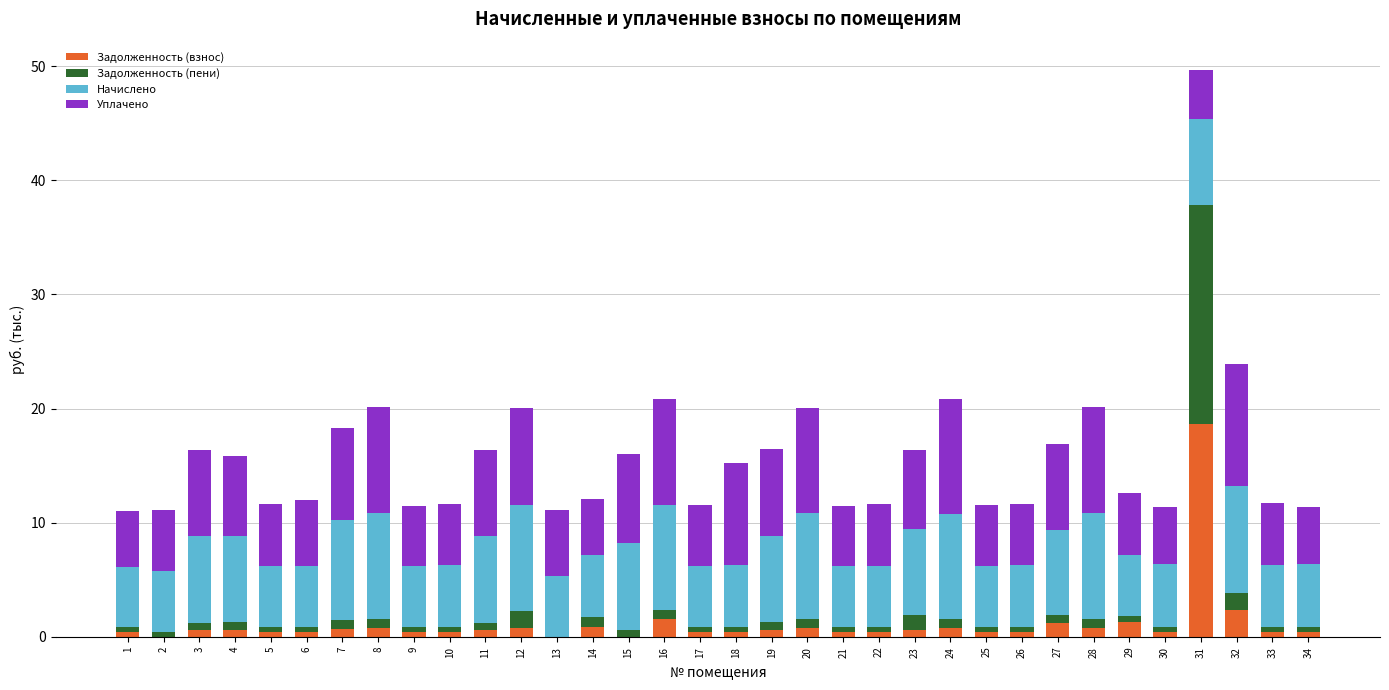

True or false: Задолженность (взнос) has a value of 0.8 at 12.

True